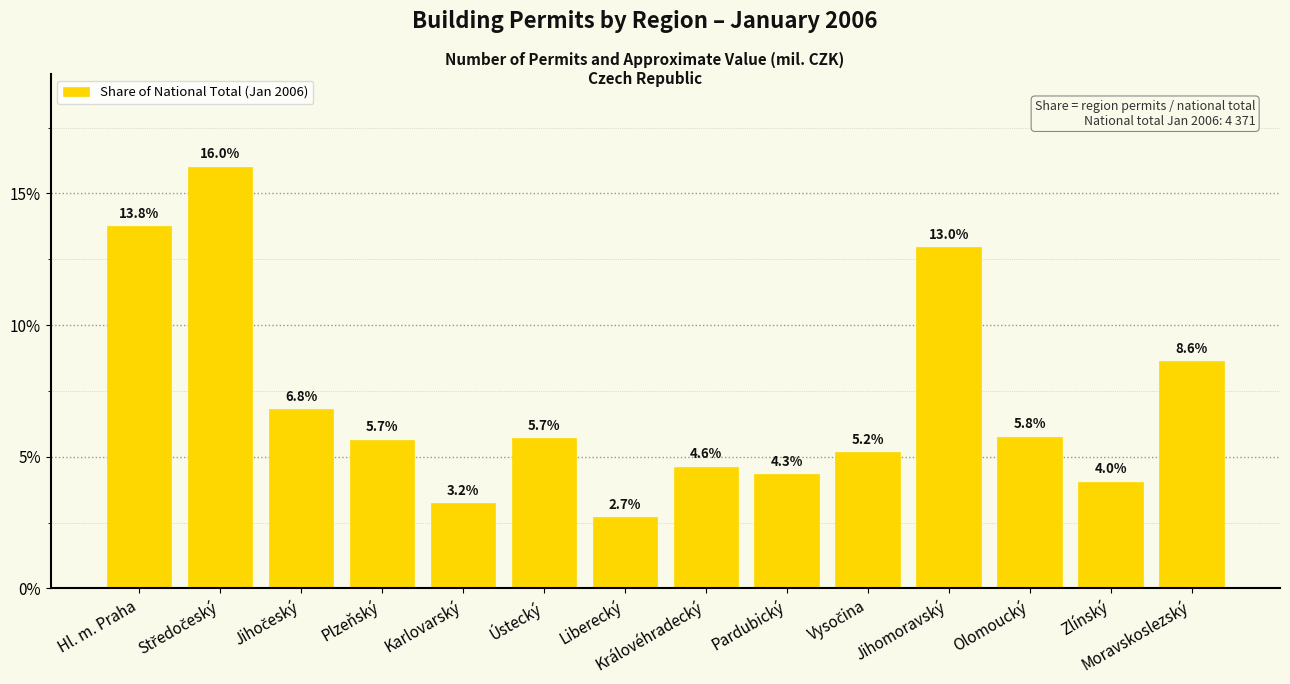

Does the chart contain any negative values?

No